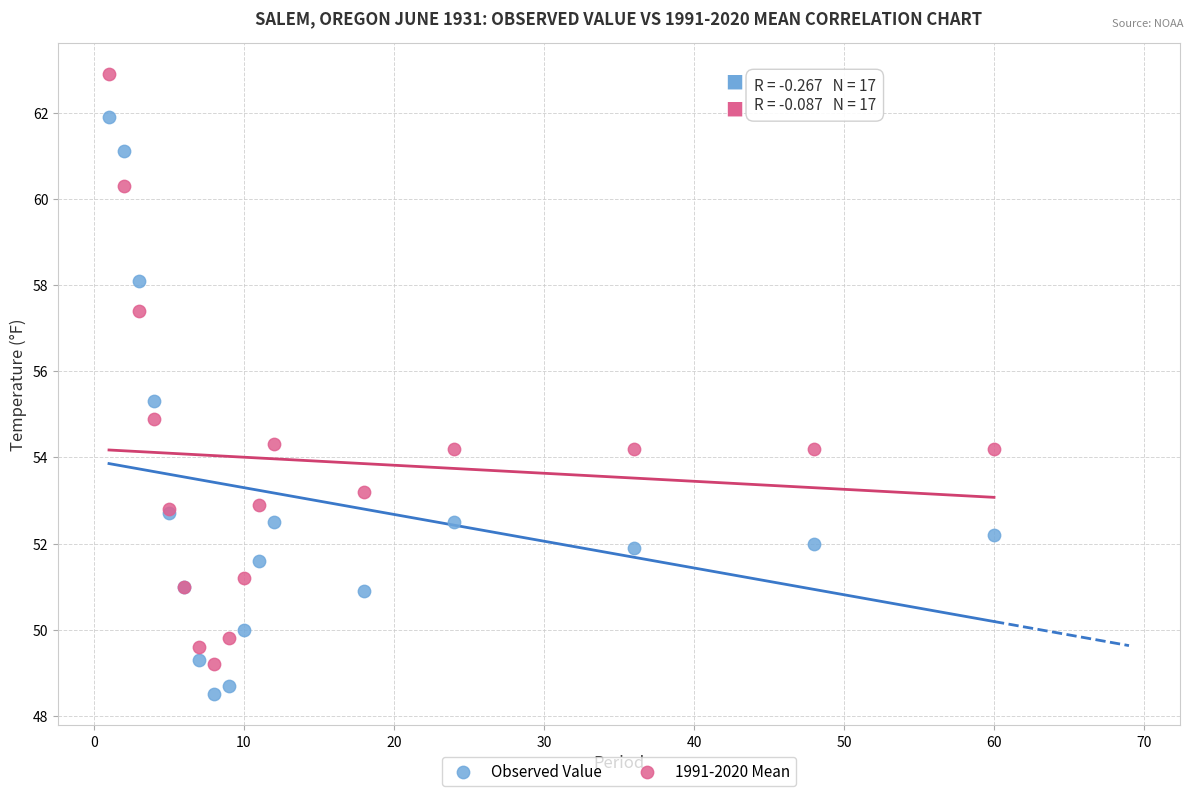

Which series has the largest Y range (max minus min)?

1991-2020 Mean